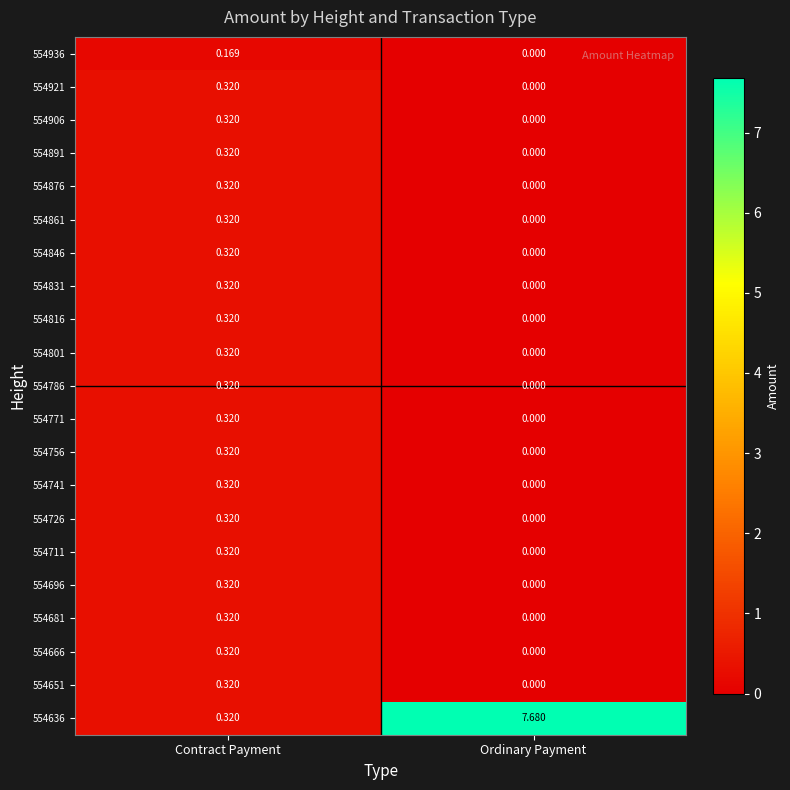

At how many categories does at least one series exceed 2?

1